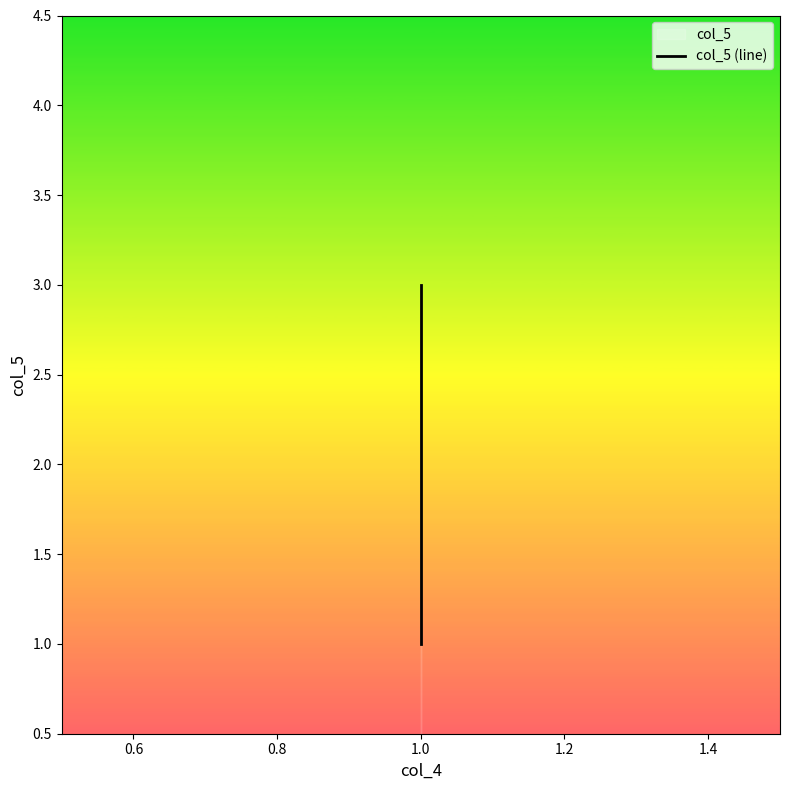

The chart shows a value of 0 at 1.0. True or false?

False